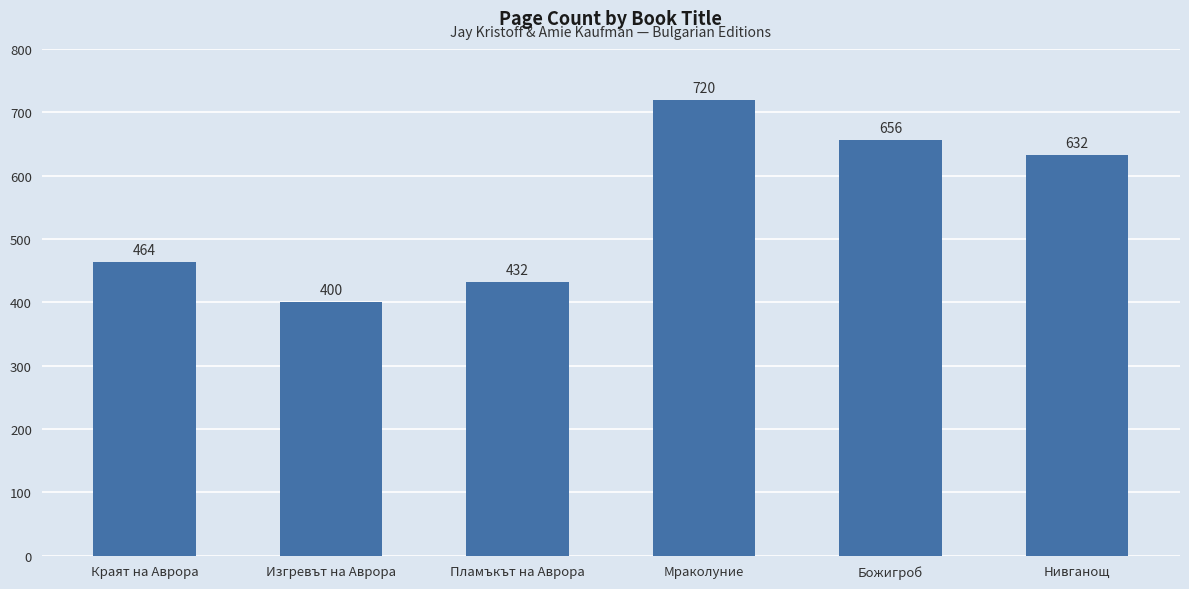

Reading left to right, transcribe all the data shown in this chart.

464	400	432	720	656	632